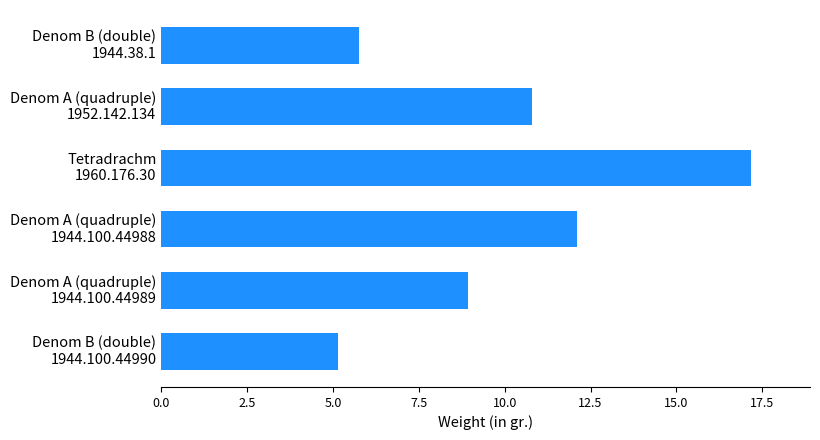

What is the smallest value displayed?

5.2